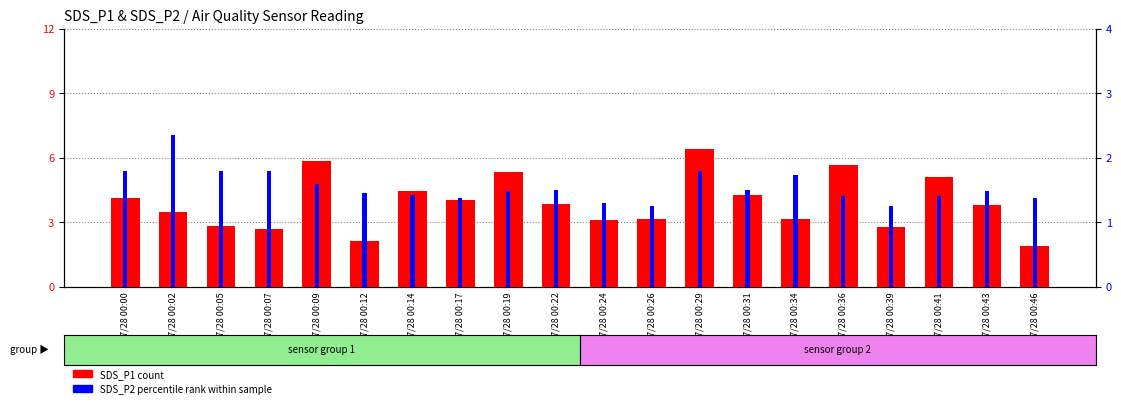

Count the SDS_P2 values in the range 1 to 2.

19